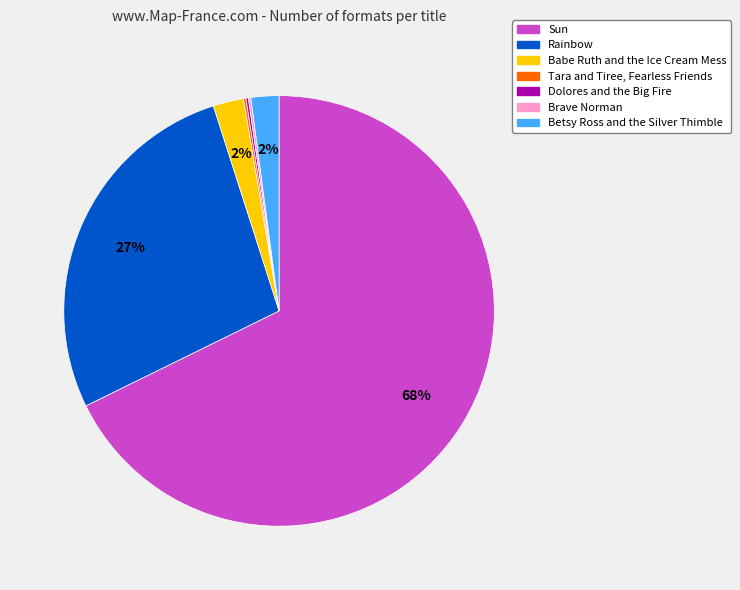

Is it true that Rainbow is 27% of the pie?

True